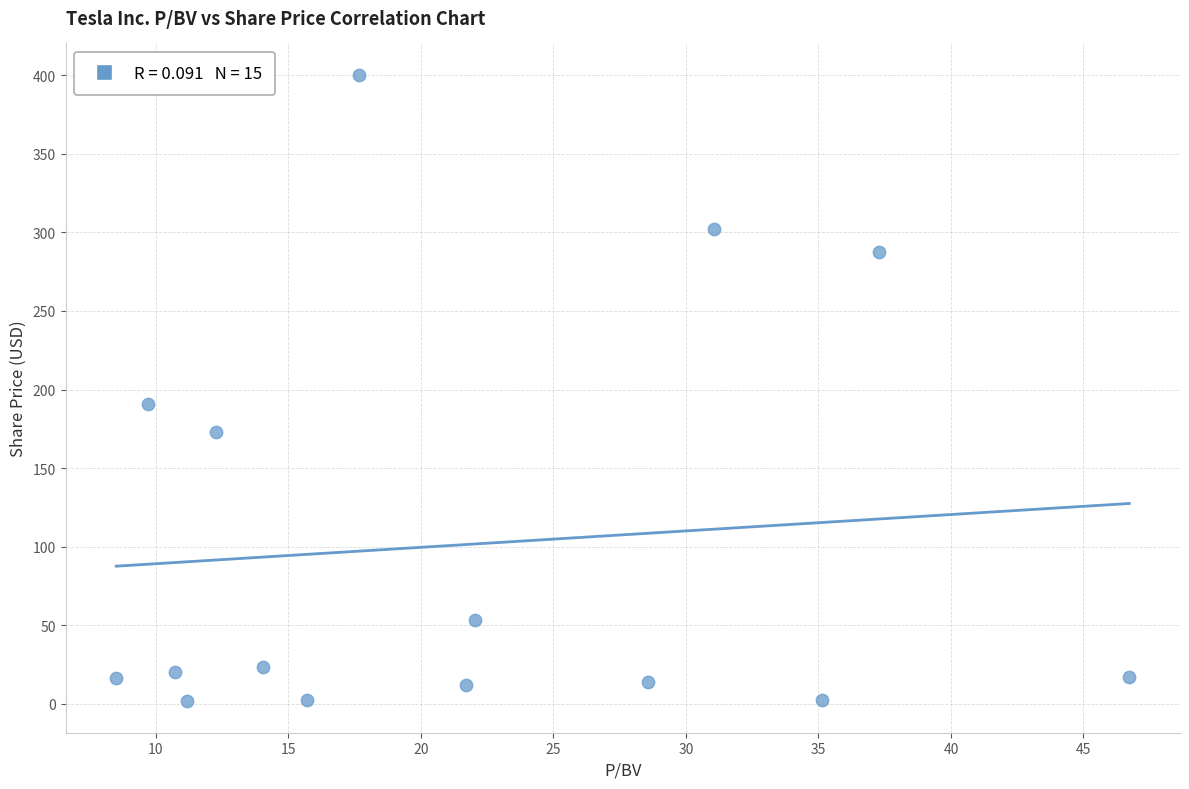

What is the range of X values (max minus min)?

38.2